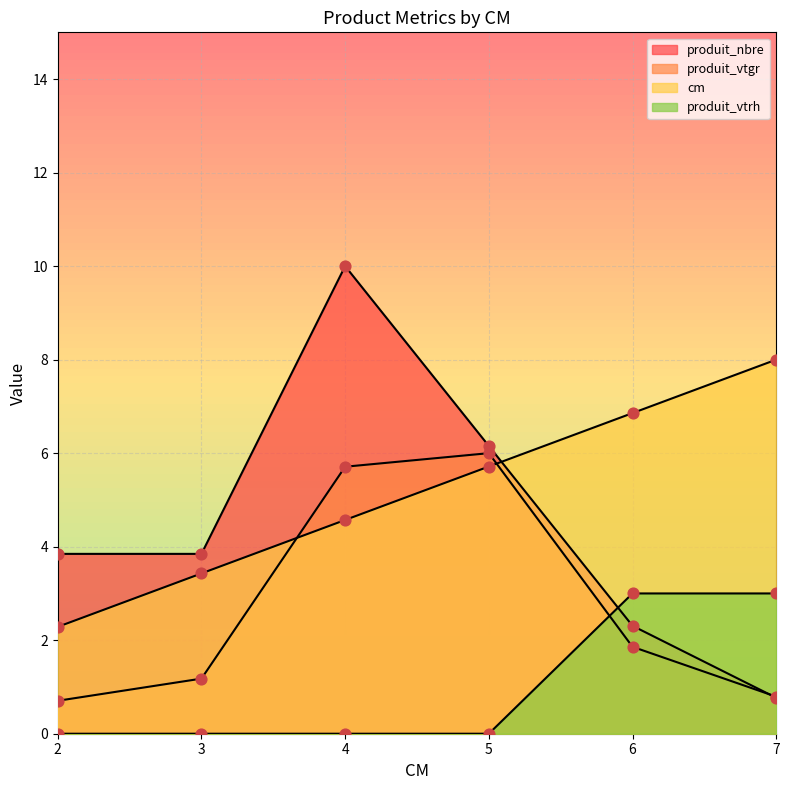

Is the value of produit_vtrh at 2 greater than the value of produit_nbre at 3?

No